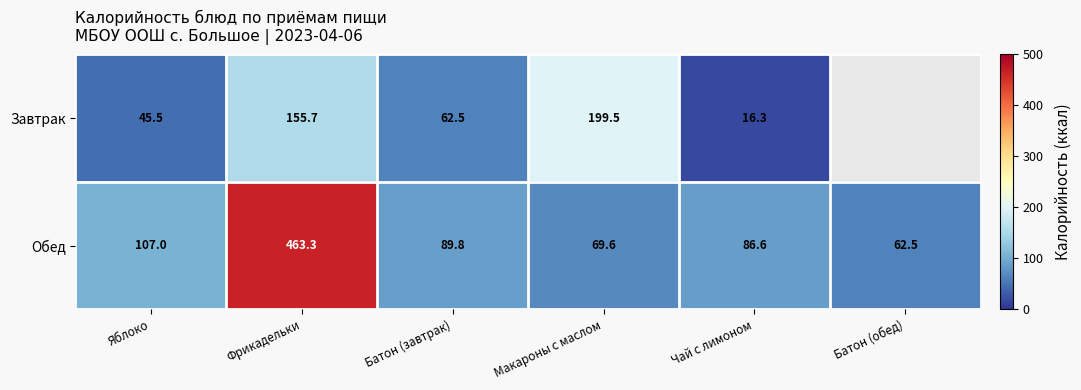

Is it true that Обед equals 276.2 at Фрикадельки?

False